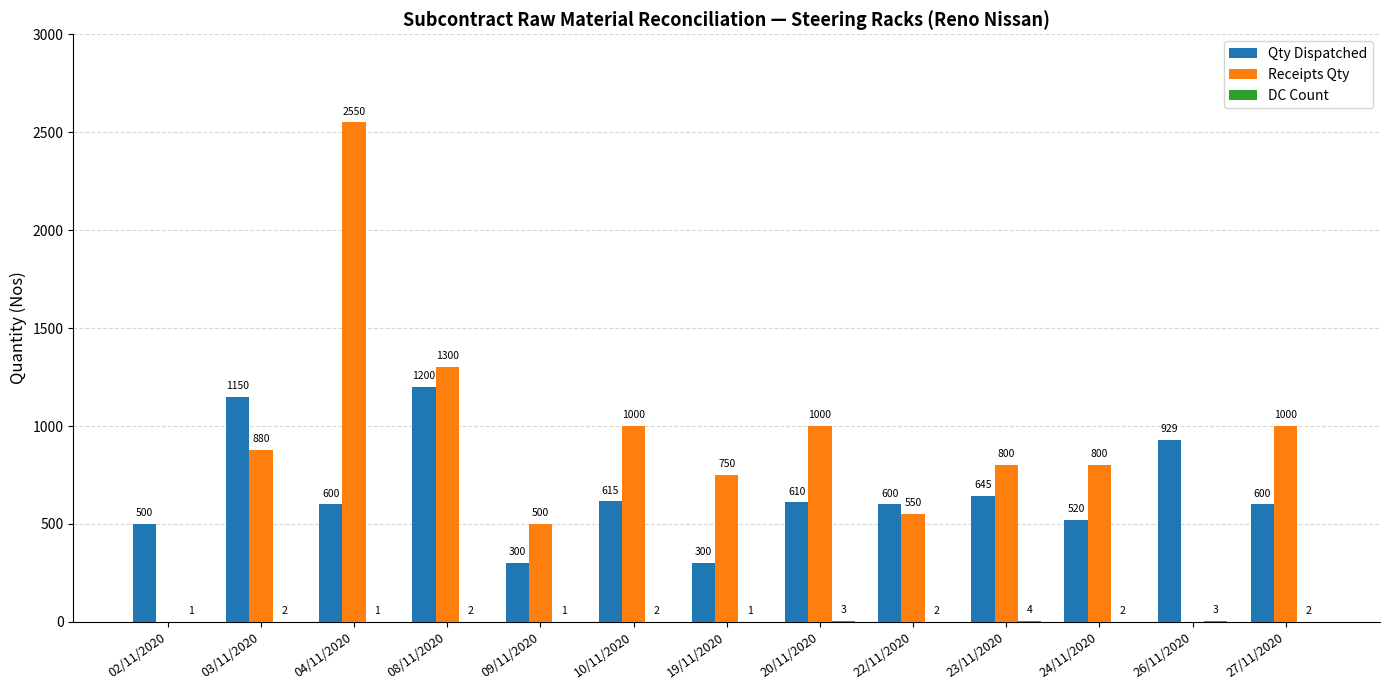

What is the maximum value shown in the chart?

2550